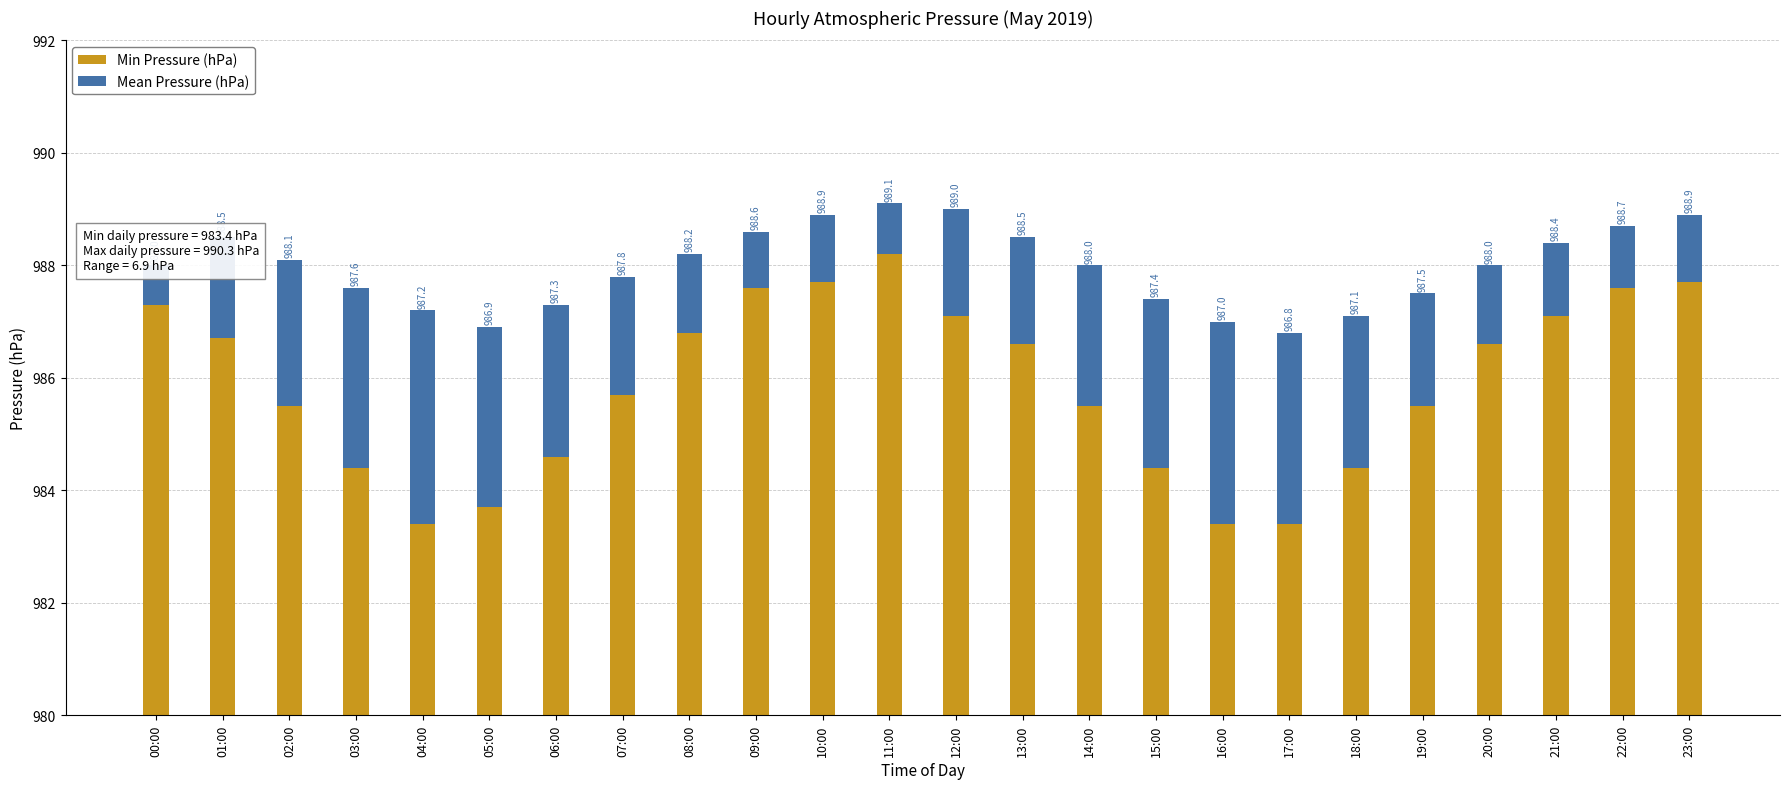

How many values in the Mean Pressure (hPa) series are below 2?

12